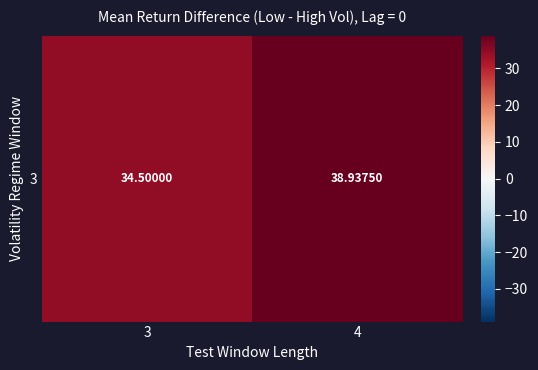

The chart shows a value of 15.4 at 4. True or false?

False